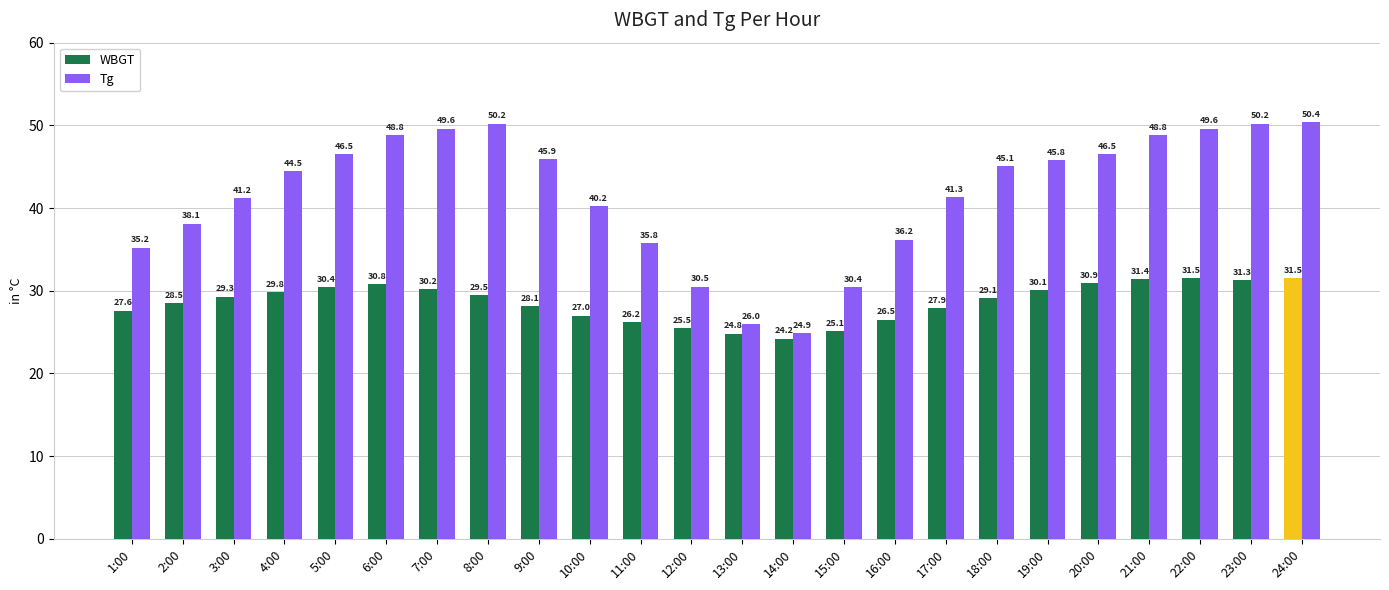

What is the label of the 7th bar from the left?

7:00